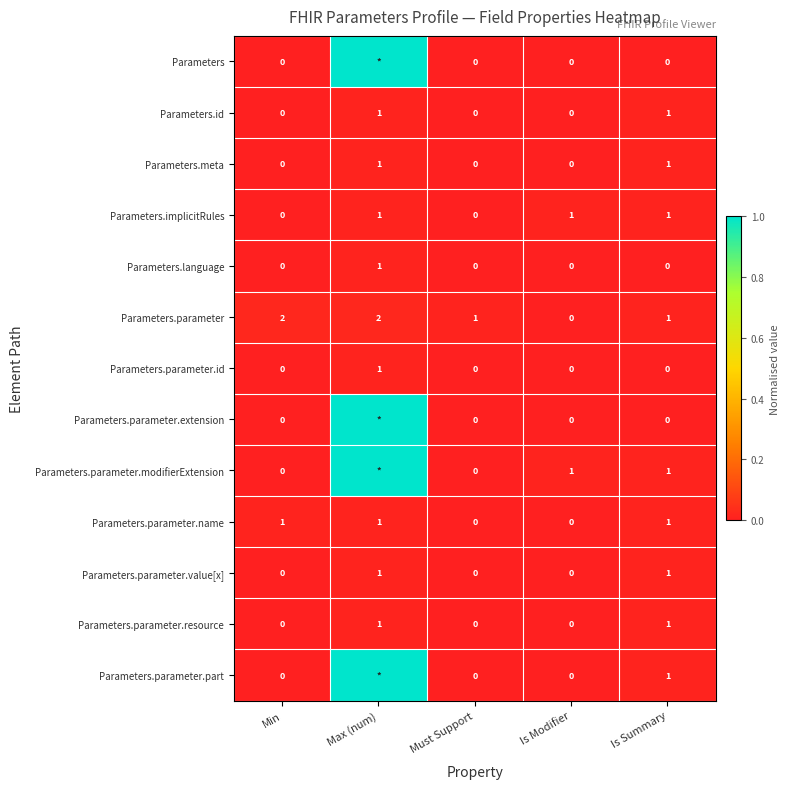

Between Min and Is Modifier, which series saw the biggest shift?

Parameters.parameter